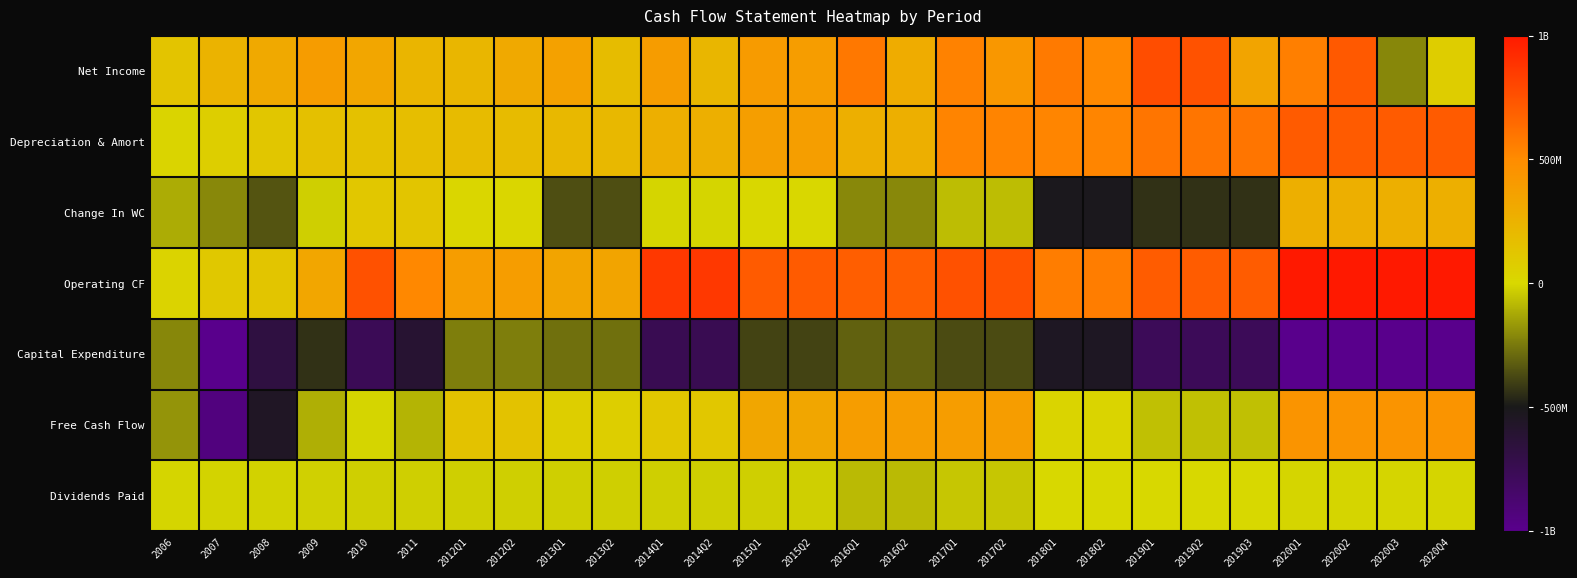

At 2013Q2, list the series in order from smallest to largest.

Change In WC, Capital Expenditure, Dividends Paid, Free Cash Flow, Net Income, Depreciation & Amort, Operating CF